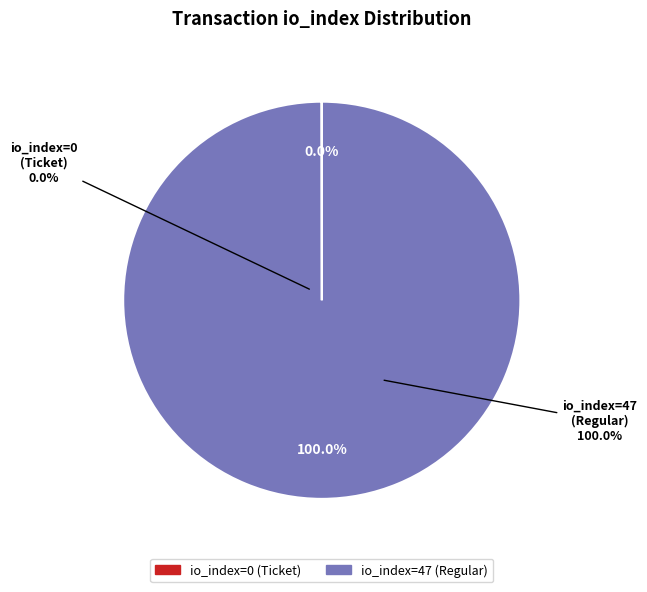

What portion of the pie excludes io_index=0 (Ticket)?

100.0%